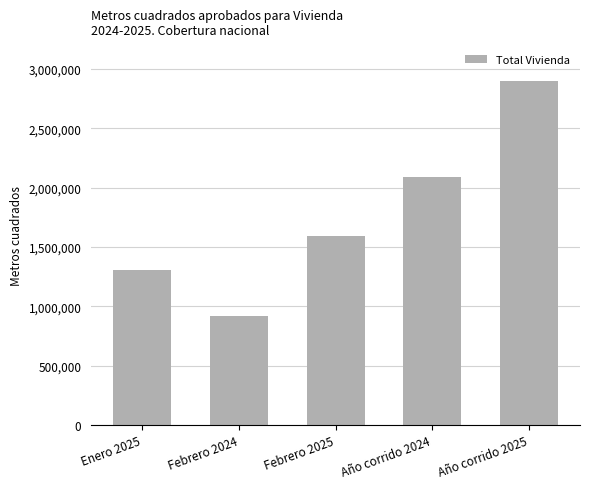

Does the chart contain any negative values?

No